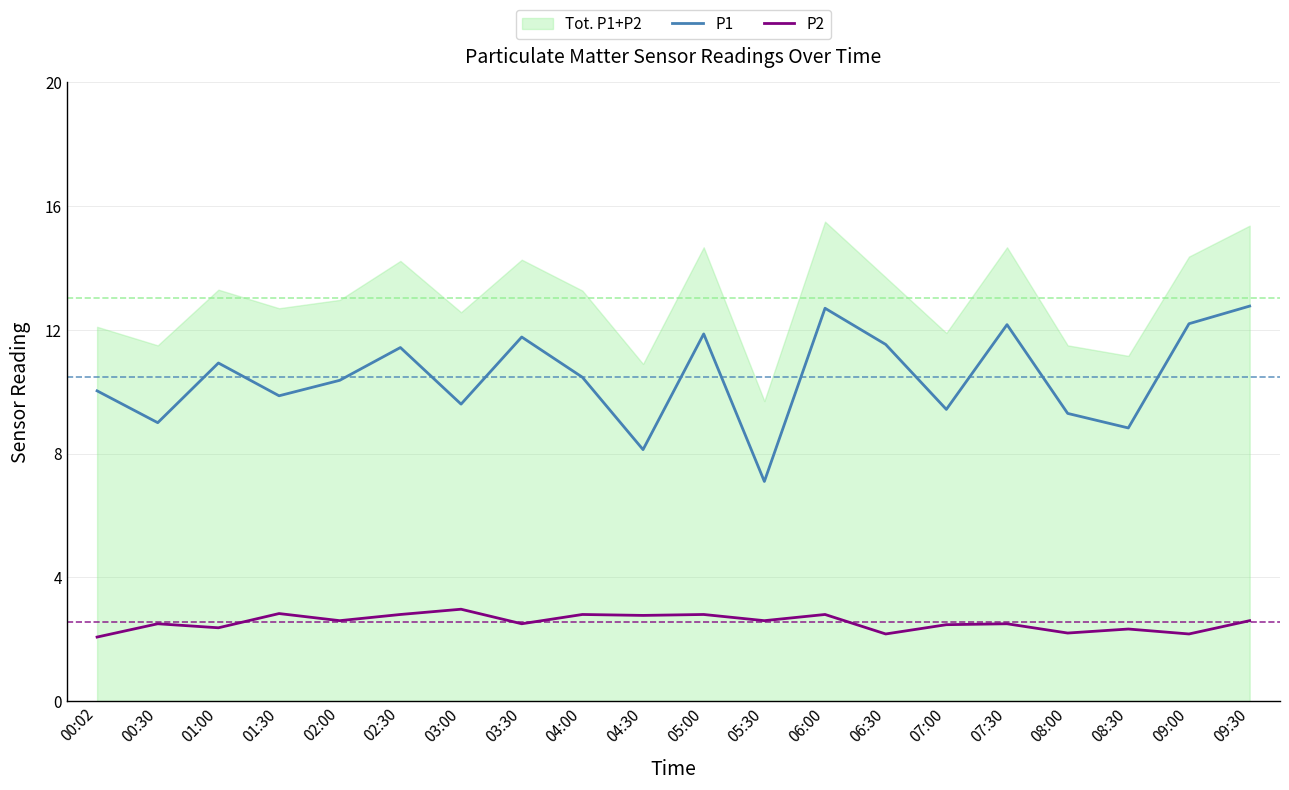

At which category is the sum across all series the highest?

06:00